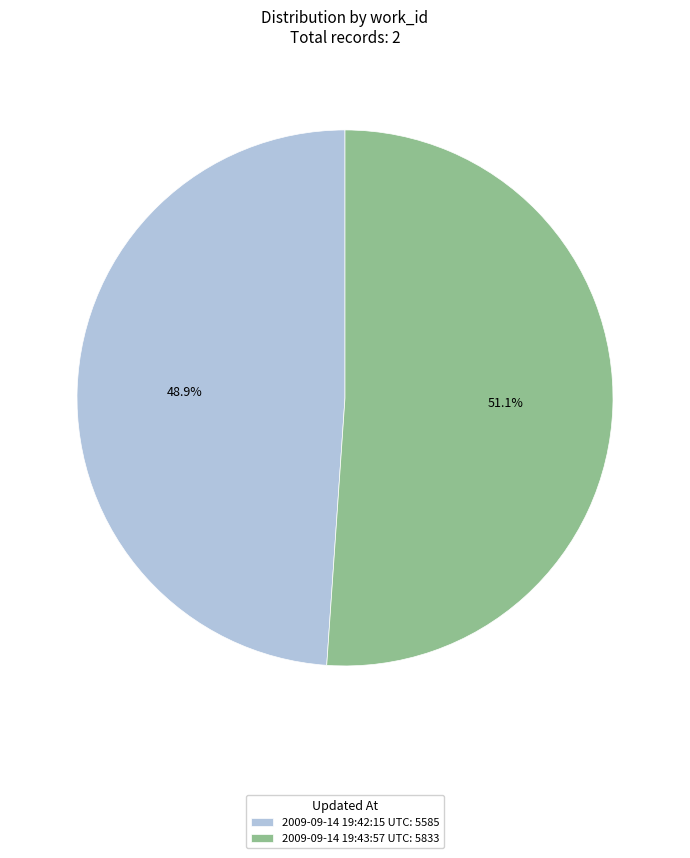

True or false: 2009-09-14 19:42:15 UTC accounts for 49% of the total.

True